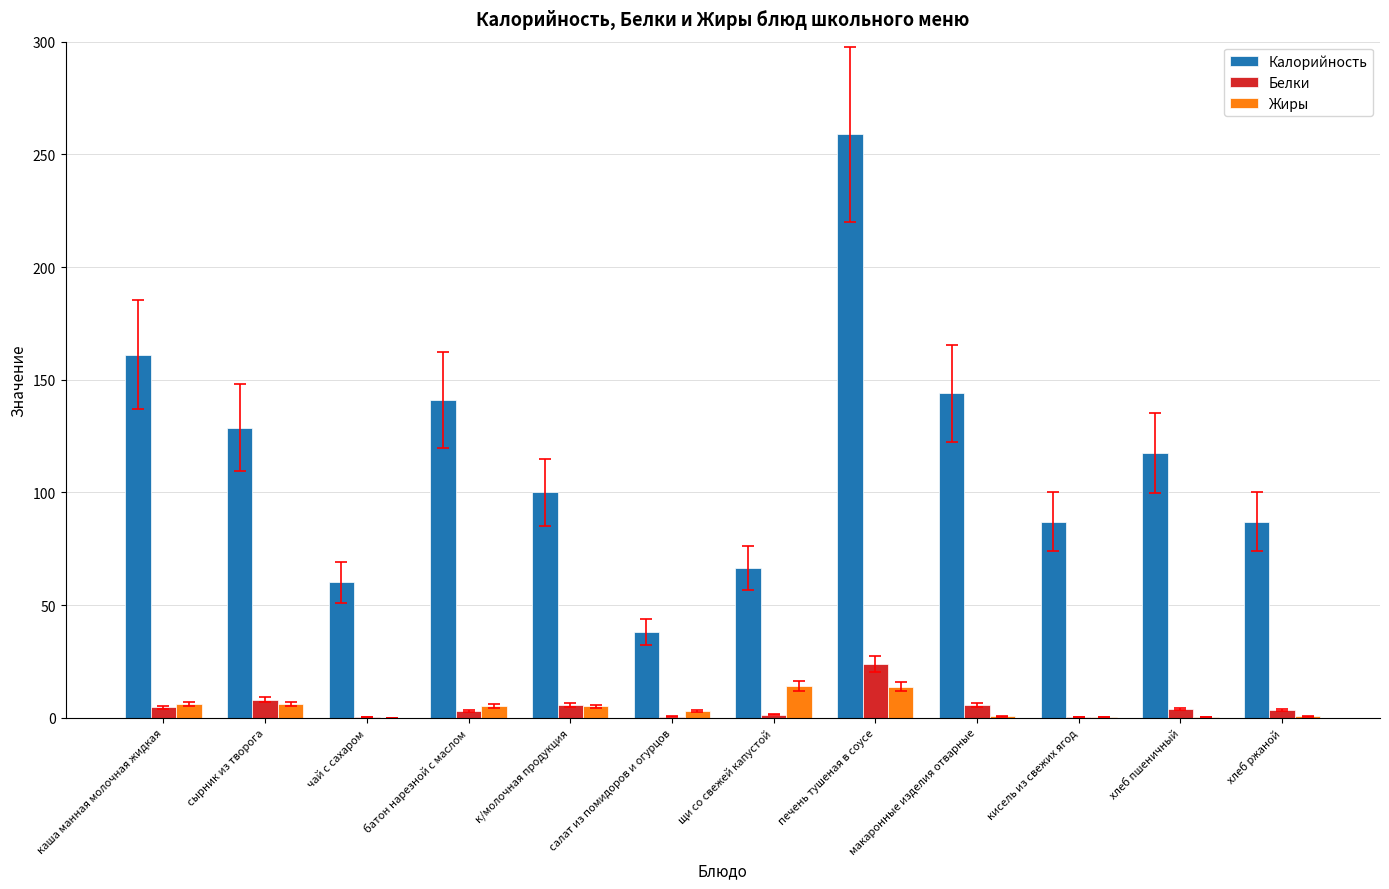

What is the greatest value displayed?

259.0